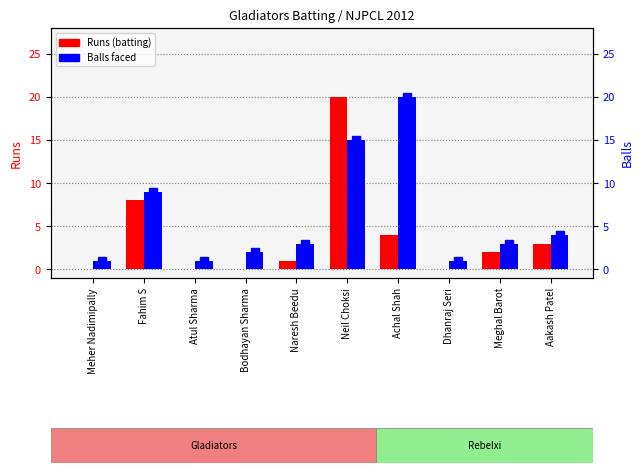

Which series has the largest range (max minus min)?

Runs